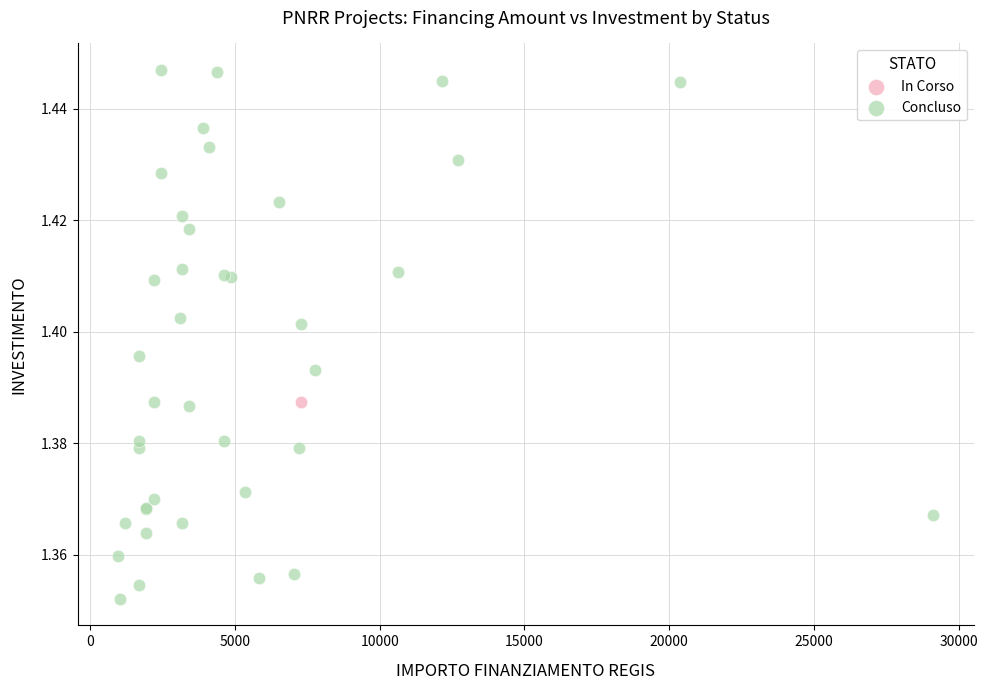

What are all the series names shown in the legend?

In Corso, Concluso